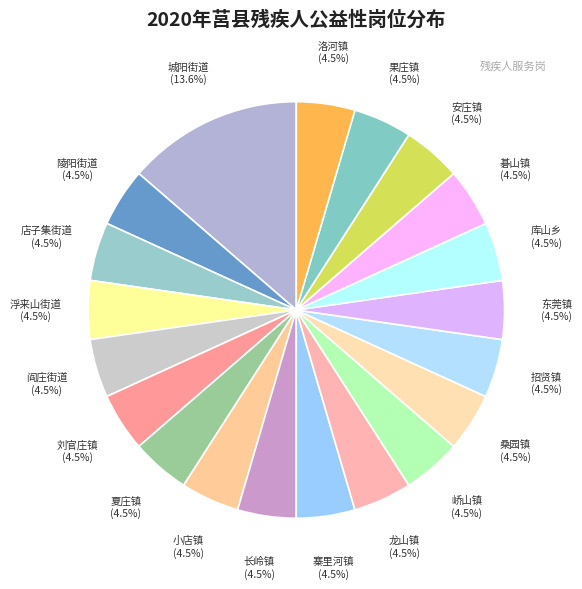

Which slice is the largest?

城阳街道